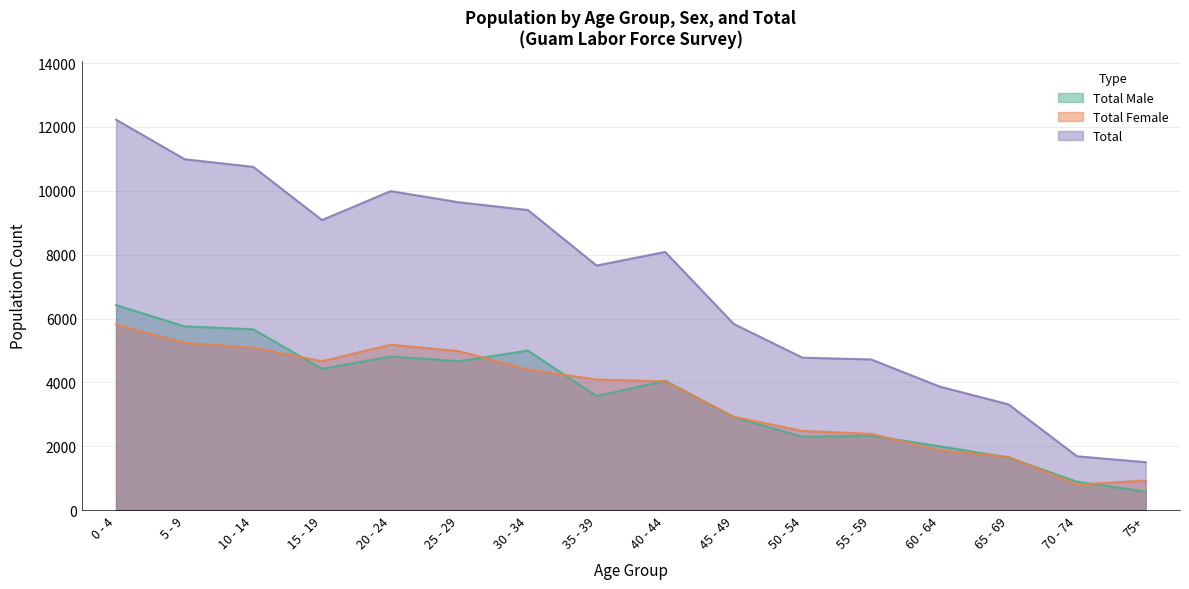

How many data points does each series have?

16